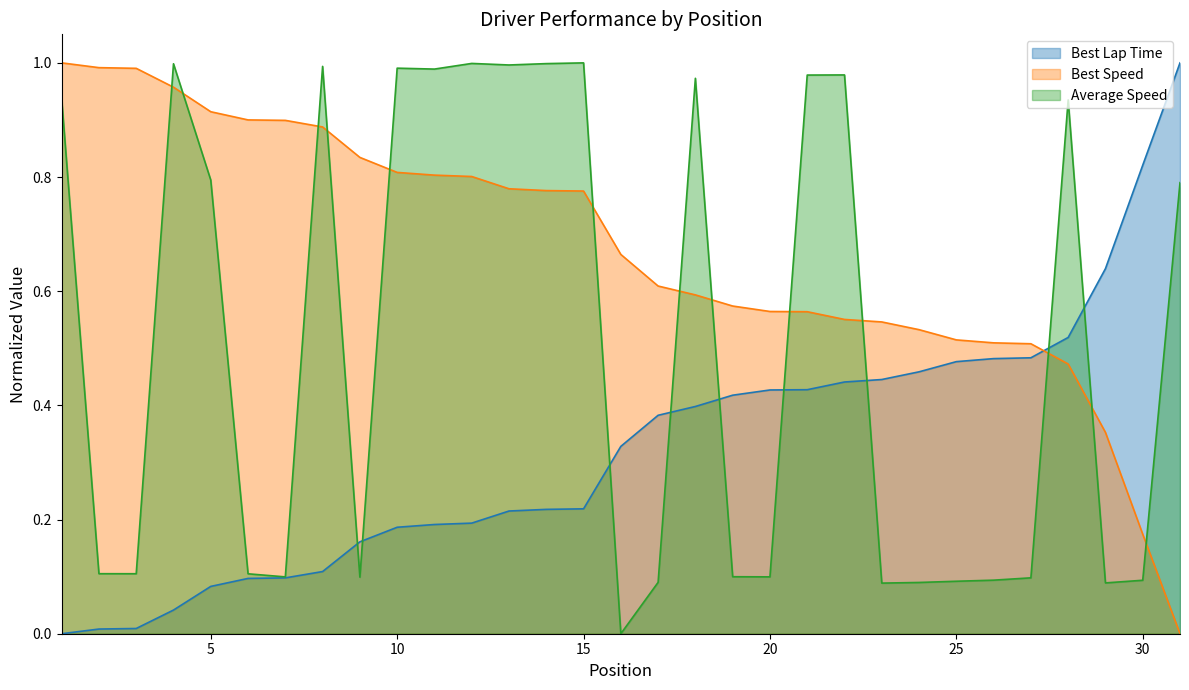

Reading left to right, what are all the values shown in this chart?

Best Lap Time: 0.0	0.0	0.0	0.0	0.1	0.1	0.1	0.1	0.2	0.2	0.2	0.2	0.2	0.2	0.2	0.3	0.4	0.4	0.4	0.4	0.4	0.4	0.4	0.5	0.5	0.5	0.5	0.5	0.6	0.8	1.0
Best Speed: 1.0	1.0	1.0	1.0	0.9	0.9	0.9	0.9	0.8	0.8	0.8	0.8	0.8	0.8	0.8	0.7	0.6	0.6	0.6	0.6	0.6	0.6	0.5	0.5	0.5	0.5	0.5	0.5	0.4	0.2	0.0
Average Speed: 0.9	0.1	0.1	1.0	0.8	0.1	0.1	1.0	0.1	1.0	1.0	1.0	1.0	1.0	1.0	0.0	0.1	1.0	0.1	0.1	1.0	1.0	0.1	0.1	0.1	0.1	0.1	0.9	0.1	0.1	0.8